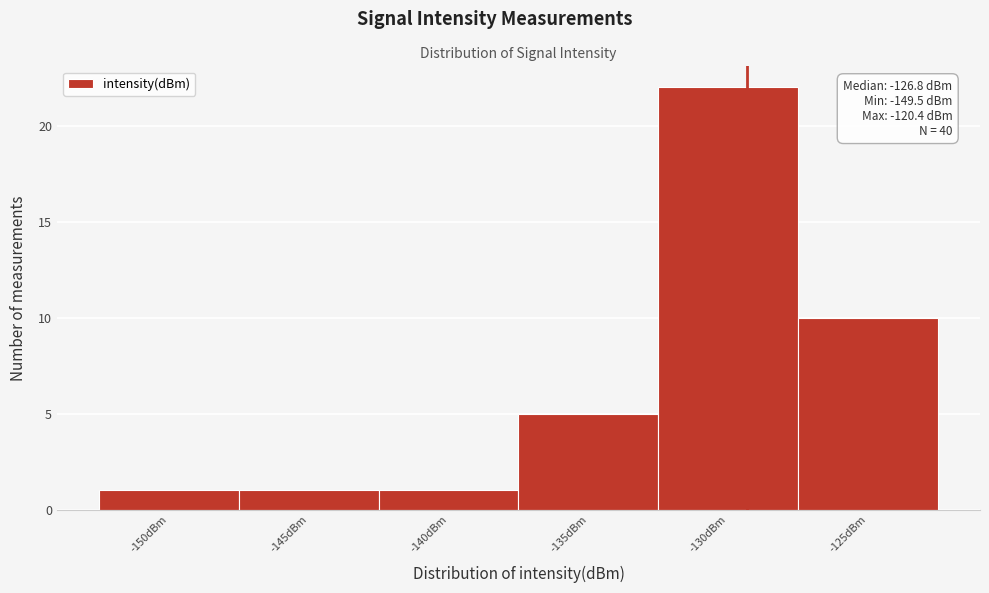

Reading right to left, list all the values displayed in this chart.

-125dBm=10	-130dBm=22	-135dBm=5	-140dBm=1	-145dBm=1	-150dBm=1